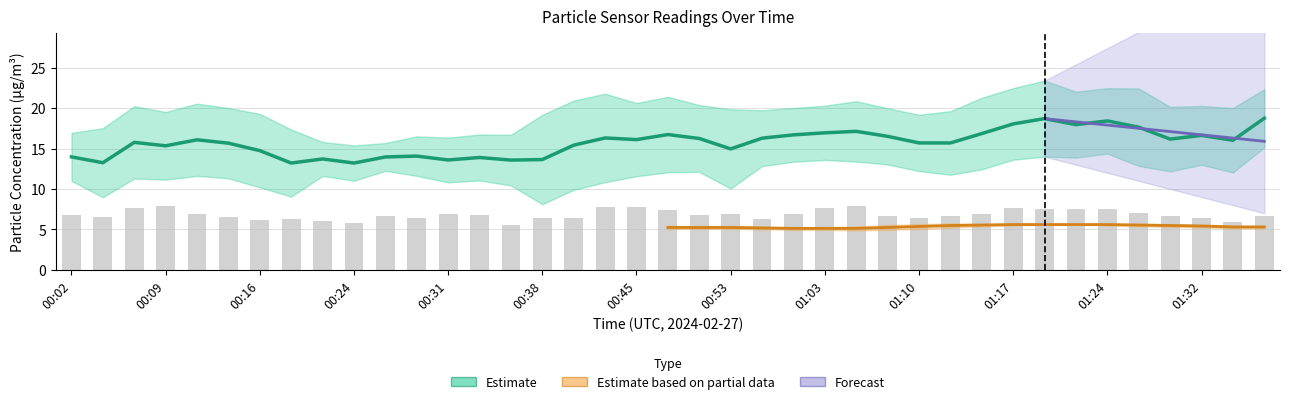

What is the spread (max minus min) of values at 00:02?

7.1